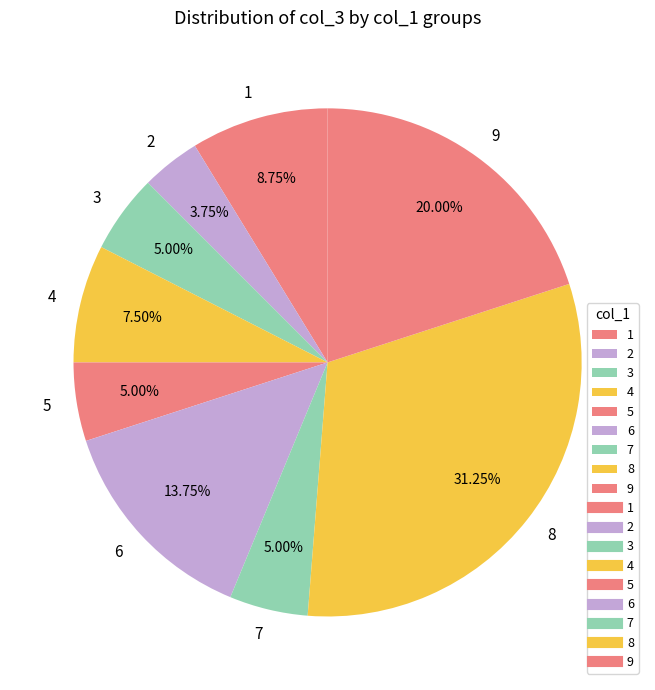

Is 9 the majority of the pie?

No